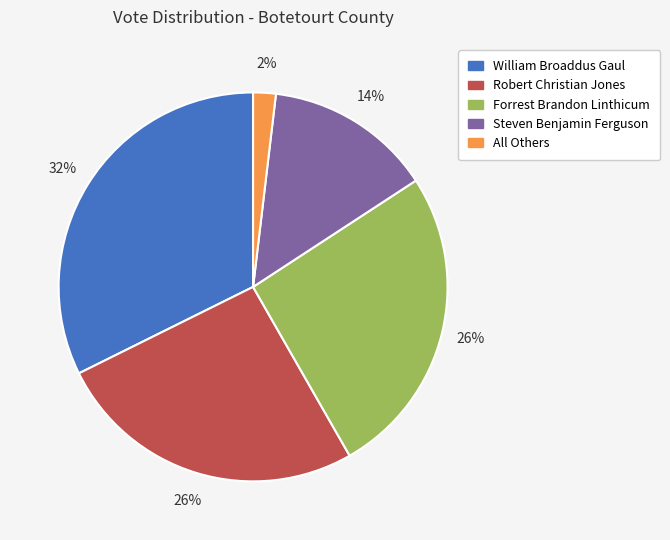

To the nearest percent, what percentage of the pie is All Others?

2%